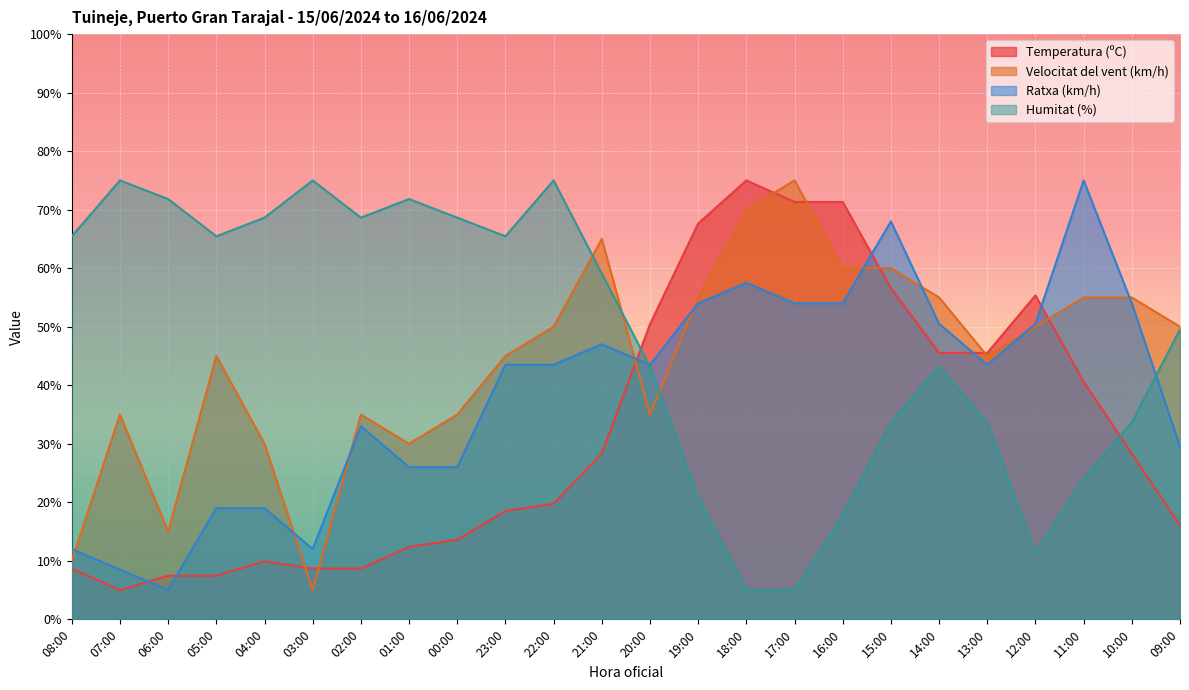

In Velocitat del vent (km/h), how many points are lower than both neighbors (excluding endpoints)?

5